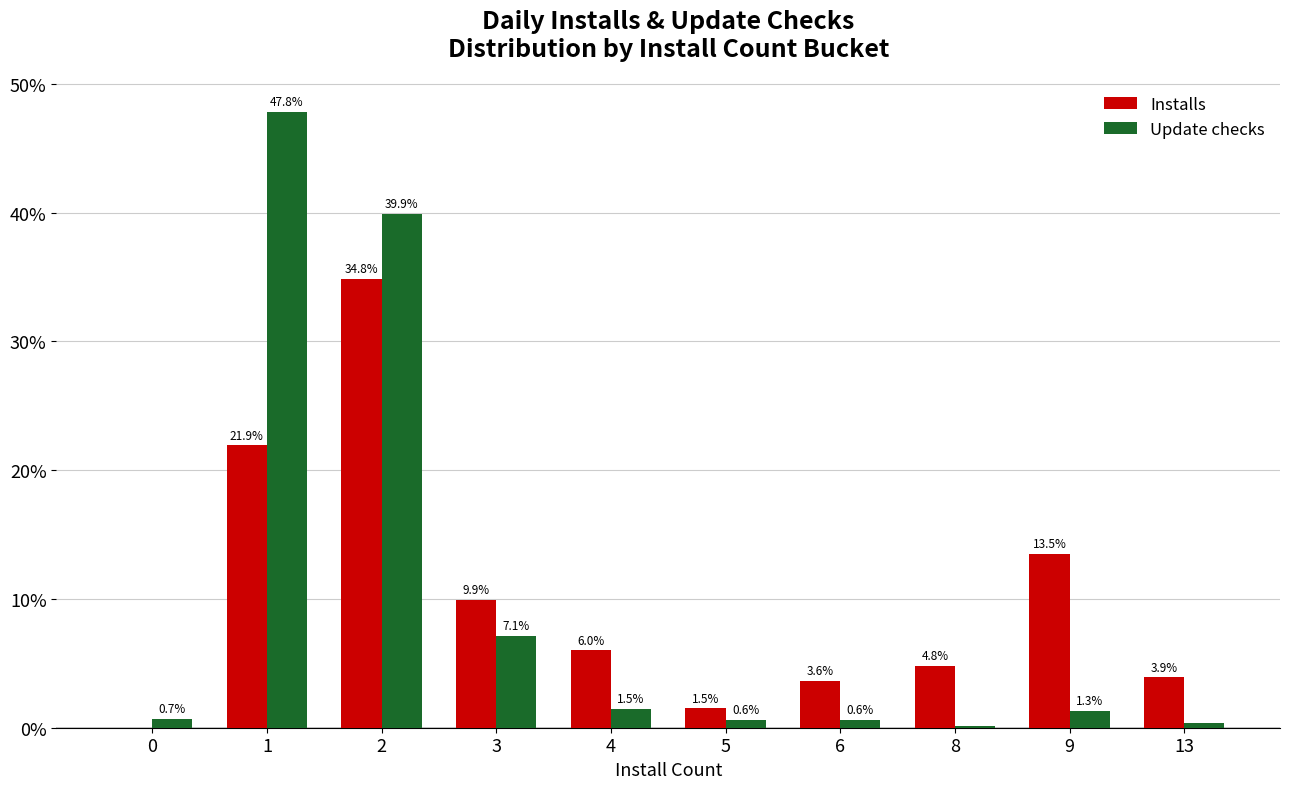

True or false: Installs has a value of 1.5 at 5.

True